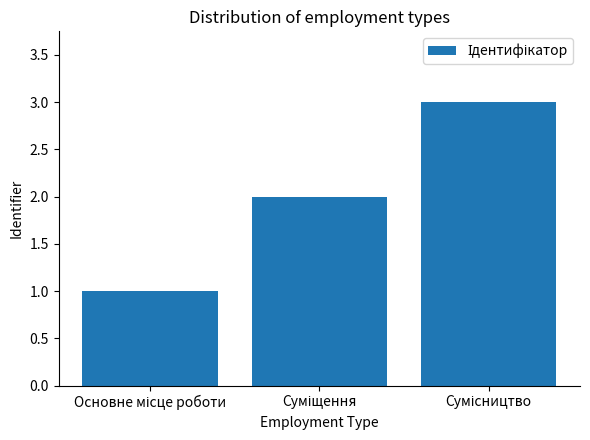

Reading left to right, list all the values displayed in this chart.

1	2	3